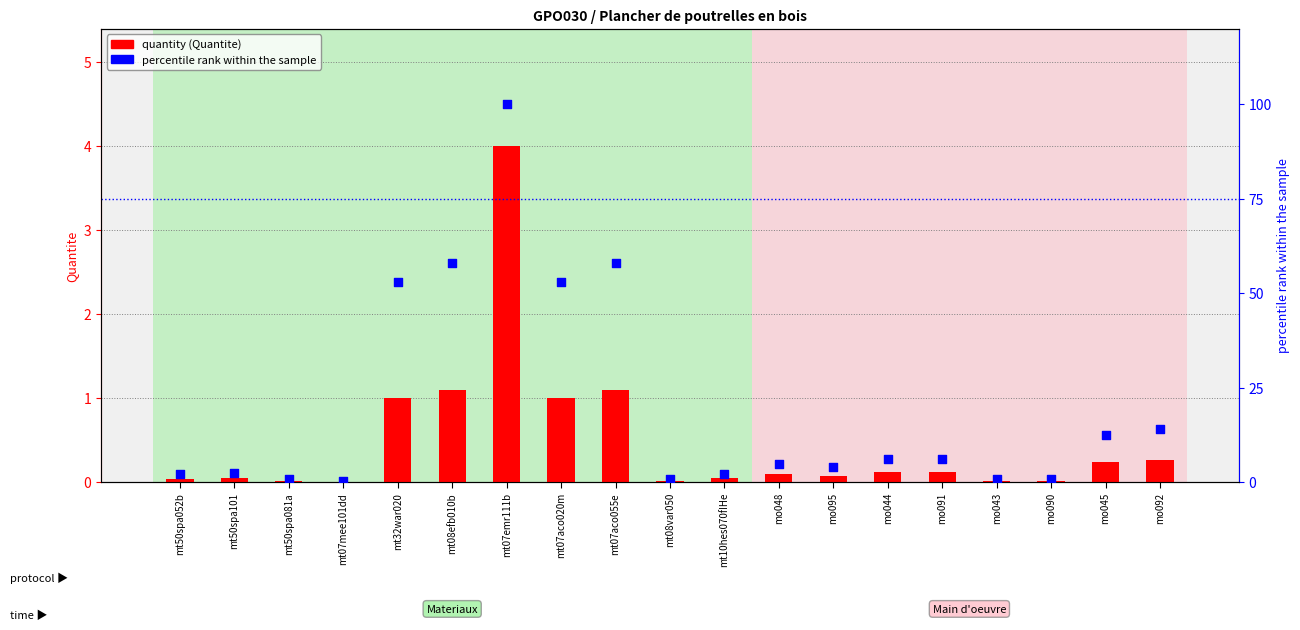

What is the total value across all series at mo043?

0.8